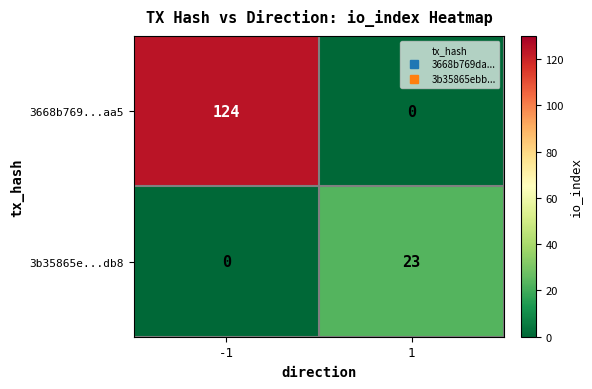

Reading left to right, extract all data points from this chart.

3668b769...aa5: -1=124	1=0
3b35865e...db8: -1=0	1=23